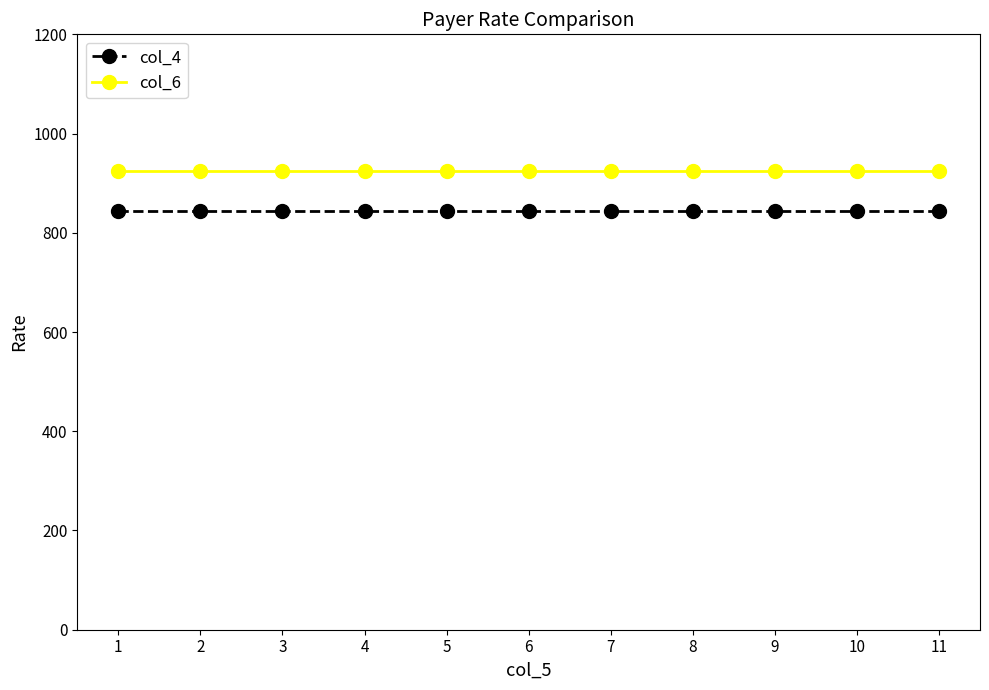

What is the value of the col_4 point at the 9th from the left?

844.6